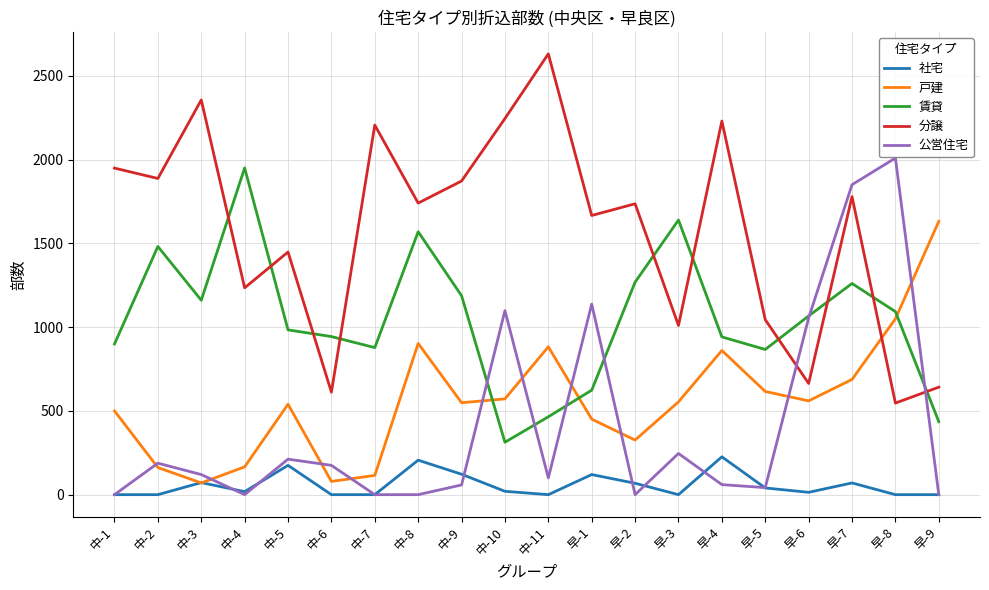

In 社宅, how many points are higher than both neighbors (excluding endpoints)?

6